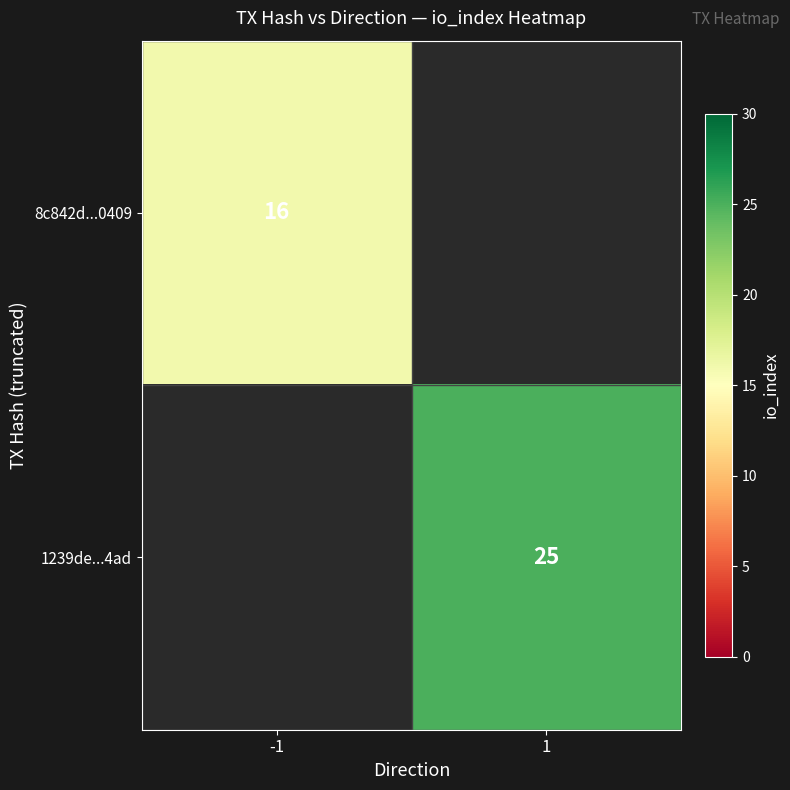

The 1239de...4ad series shows 10.8 at 1. True or false?

False